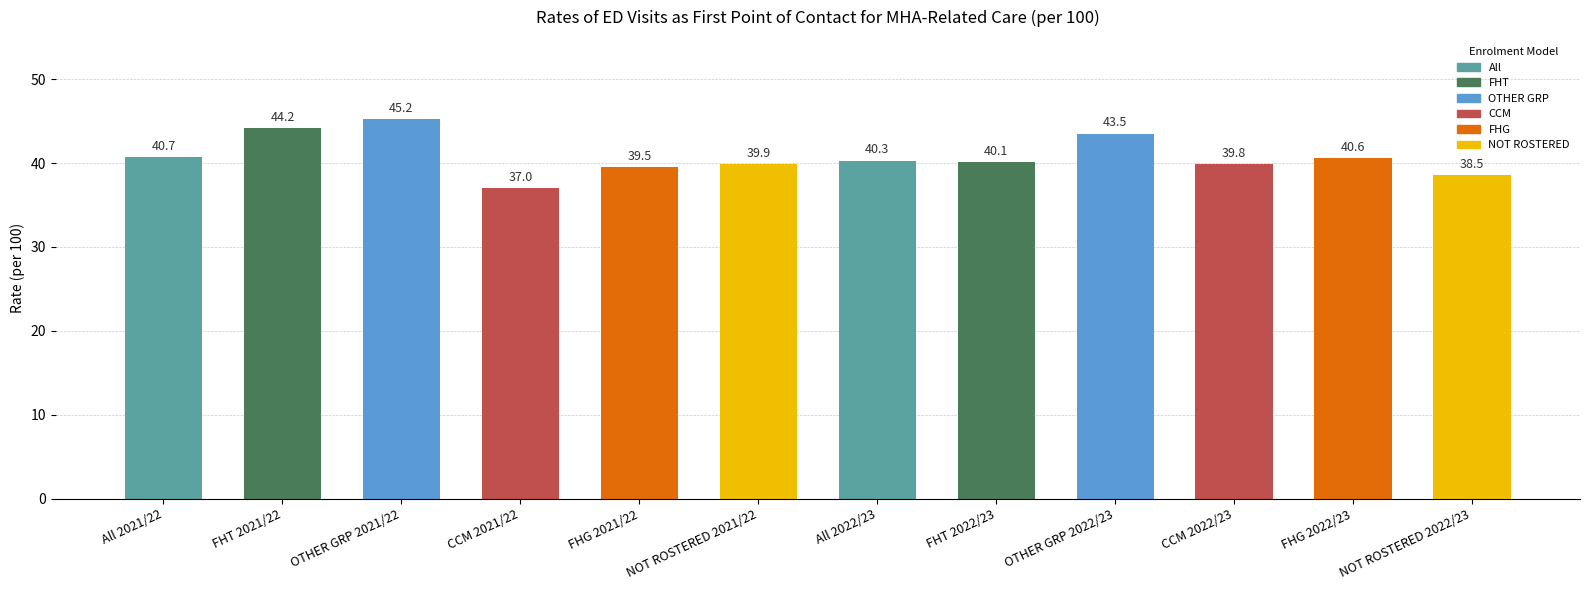

The chart shows a value of 39.8 at CCM 2022/23. True or false?

True